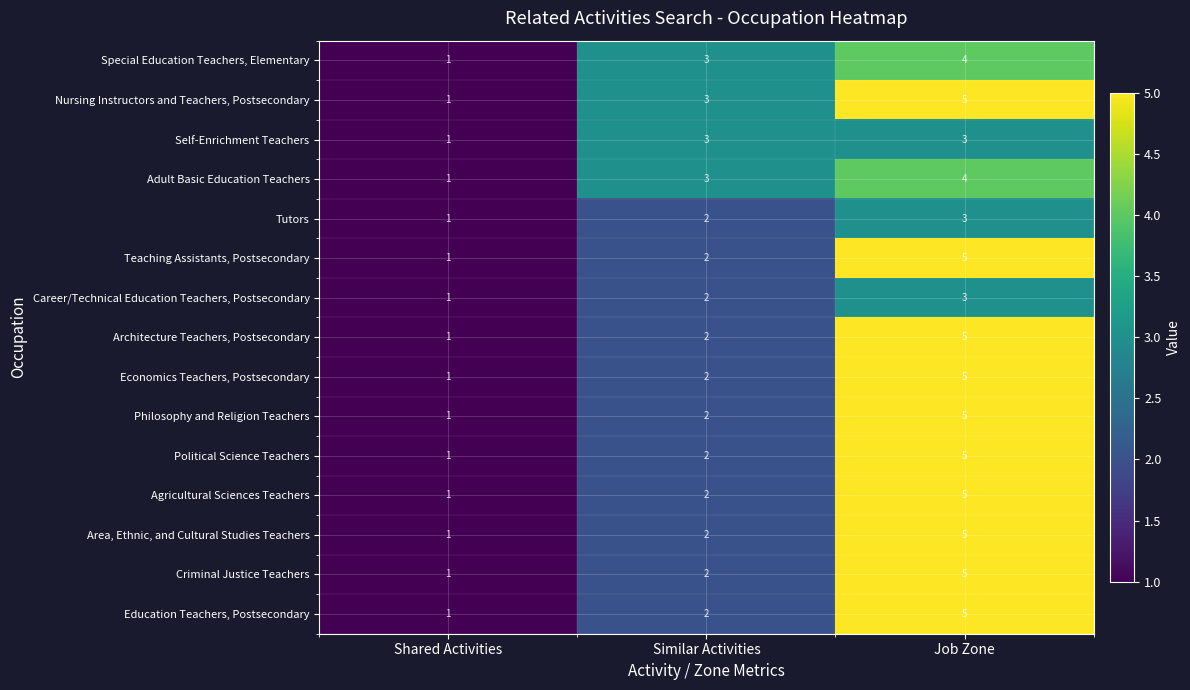

Which category has the highest value in the Philosophy and Religion Teachers series?

Job Zone